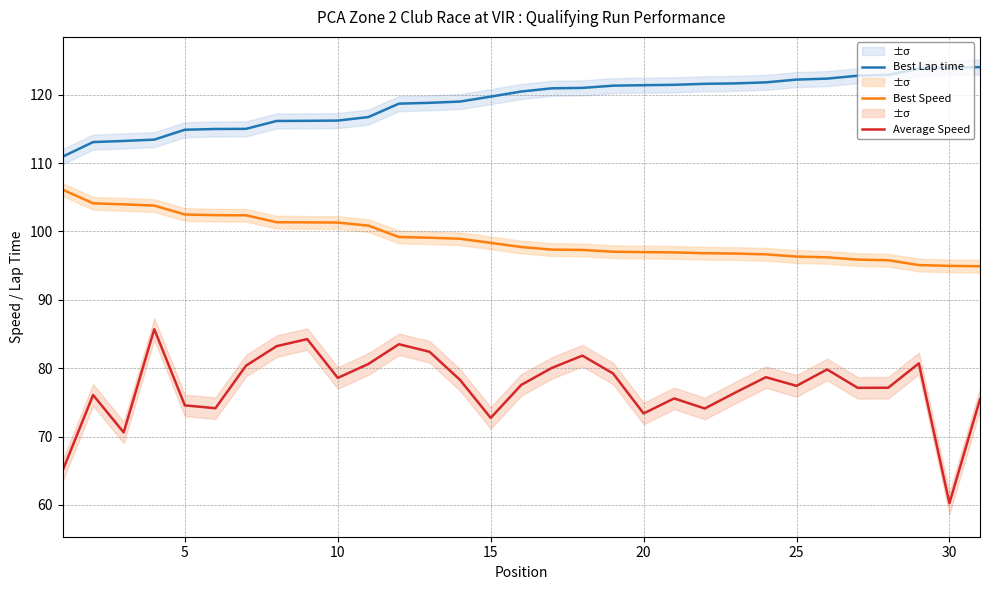

Reading left to right, what are all the values shown in this chart?

Best Lap time: 110.9	113.1	113.2	113.4	114.9	115.0	115.0	116.2	116.2	116.2	116.7	118.7	118.8	119.0	119.7	120.5	120.9	121.0	121.3	121.4	121.4	121.6	121.7	121.8	122.2	122.4	122.8	122.9	123.8	124.0	124.0
Best Speed: 106.1	104.1	104.0	103.8	102.5	102.4	102.4	101.3	101.3	101.3	100.8	99.2	99.1	98.9	98.3	97.7	97.3	97.3	97.0	97.0	96.9	96.8	96.8	96.6	96.3	96.2	95.9	95.8	95.1	95.0	94.9
Average Speed: 65.0	76.1	70.6	85.7	74.6	74.1	80.4	83.2	84.2	78.6	80.6	83.5	82.4	78.3	72.7	77.6	80.0	81.8	79.2	73.4	75.6	74.1	76.4	78.7	77.4	79.8	77.1	77.1	80.7	60.2	75.5